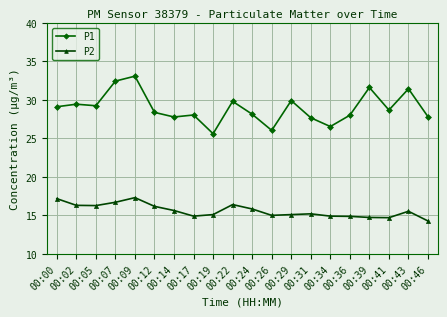

True or false: P2 has a value of 8.9 at 00:07.

False